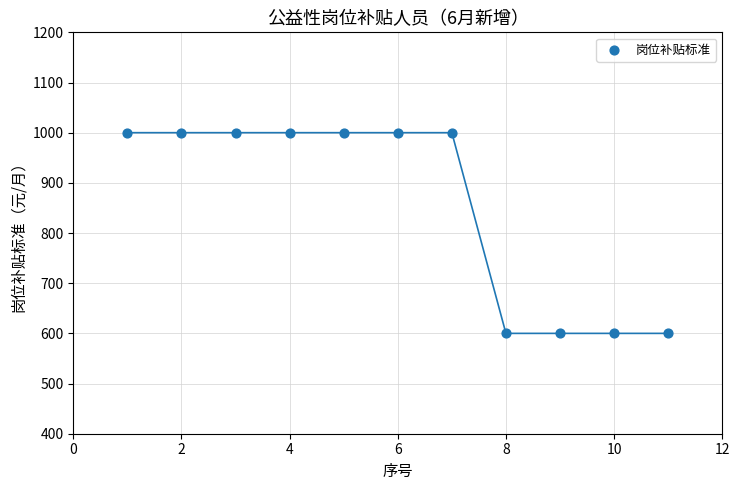

What is the range of Y values (max minus min)?

400